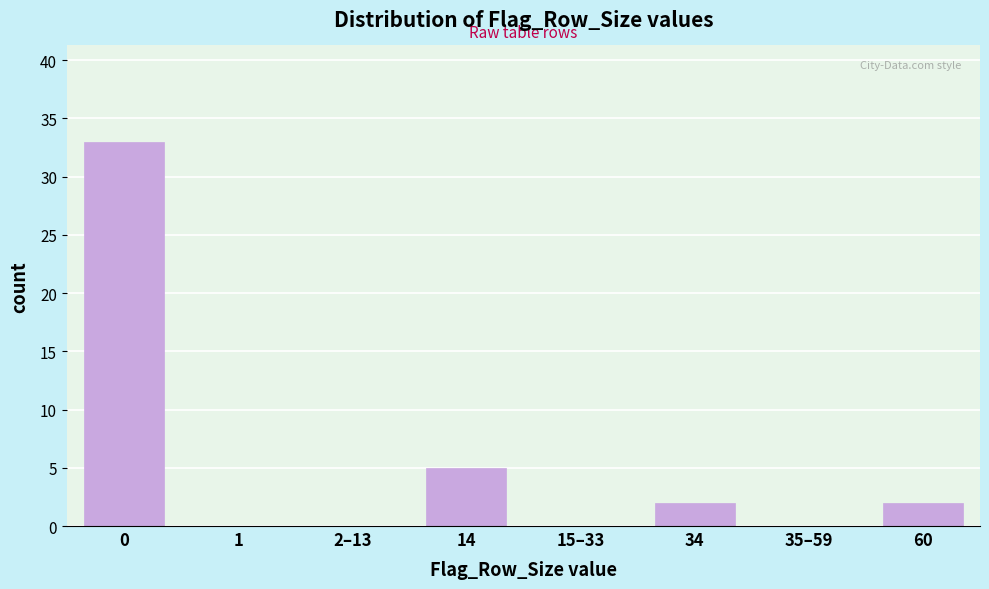

Reading left to right, extract all data points from this chart.

0=33	1=0	2–13=0	14=5	15–33=0	34=2	35–59=0	60=2